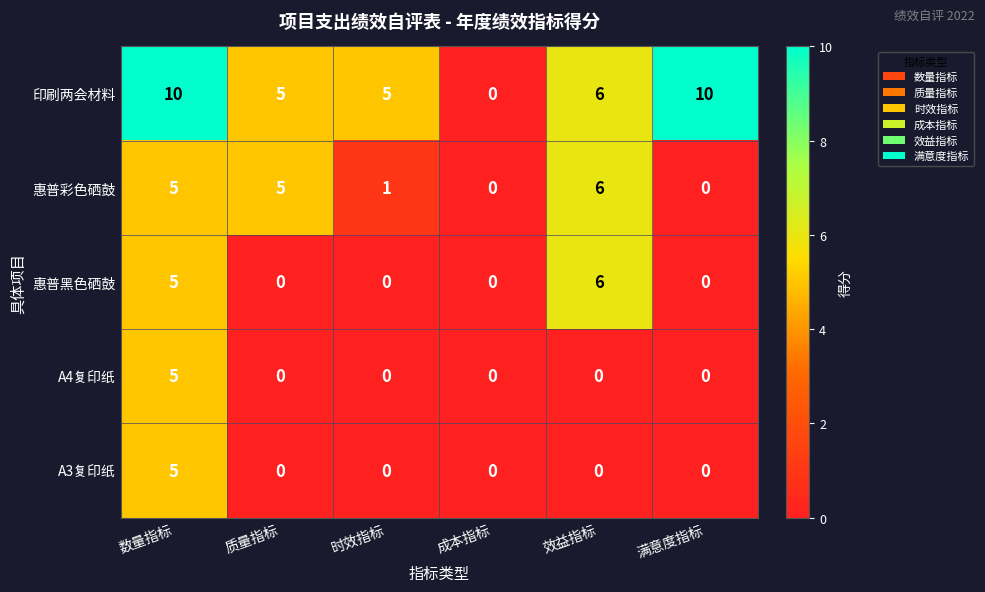

Reading right to left, list all the values displayed in this chart.

印刷两会材料: 满意度指标=10	效益指标=6	成本指标=0	时效指标=5	质量指标=5	数量指标=10
惠普彩色硒鼓: 满意度指标=0	效益指标=6	成本指标=0	时效指标=1	质量指标=5	数量指标=5
惠普黑色硒鼓: 满意度指标=0	效益指标=6	成本指标=0	时效指标=0	质量指标=0	数量指标=5
A4复印纸: 满意度指标=0	效益指标=0	成本指标=0	时效指标=0	质量指标=0	数量指标=5
A3复印纸: 满意度指标=0	效益指标=0	成本指标=0	时效指标=0	质量指标=0	数量指标=5